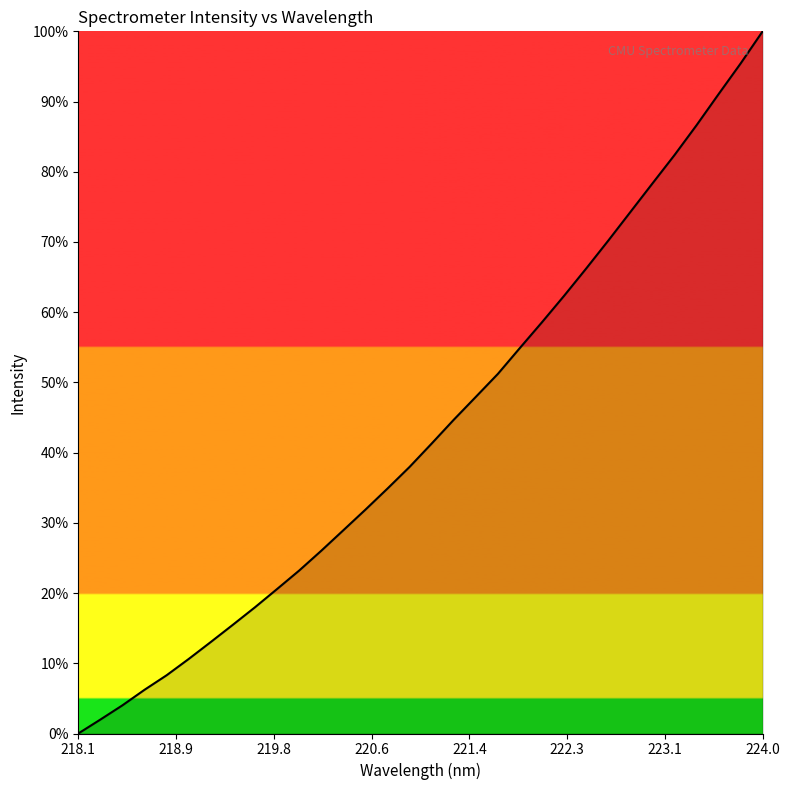

What is the maximum value shown in the chart?

100.0